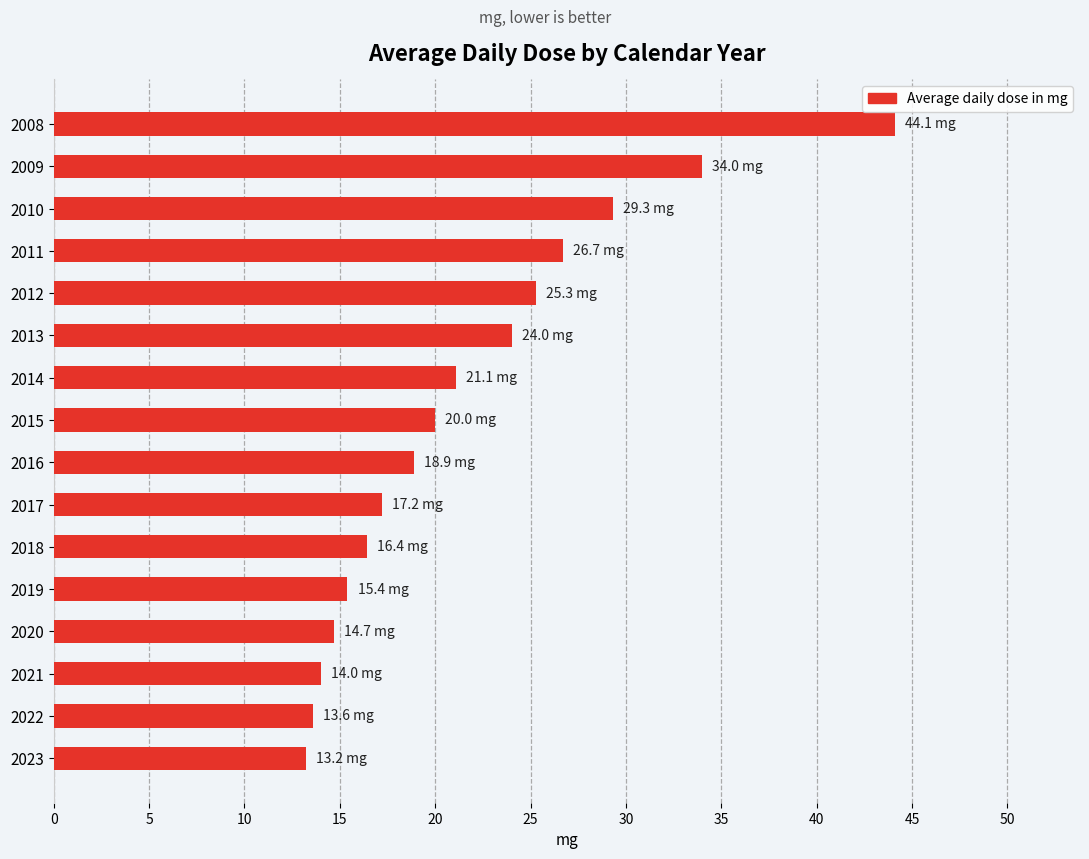

What is the maximum value shown in the chart?

44.1